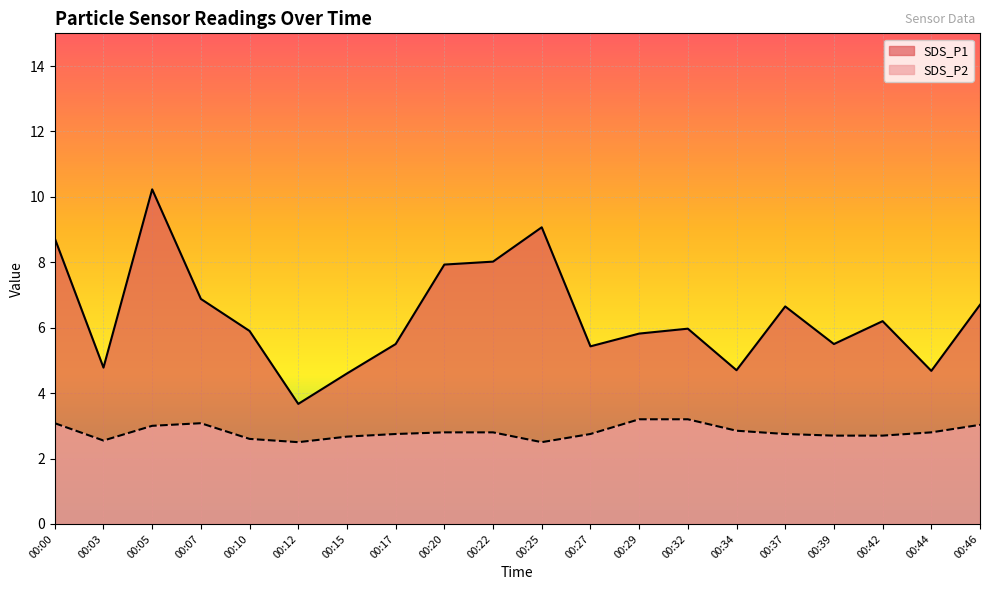

True or false: SDS_P2 and SDS_P1 intersect in this chart.

False